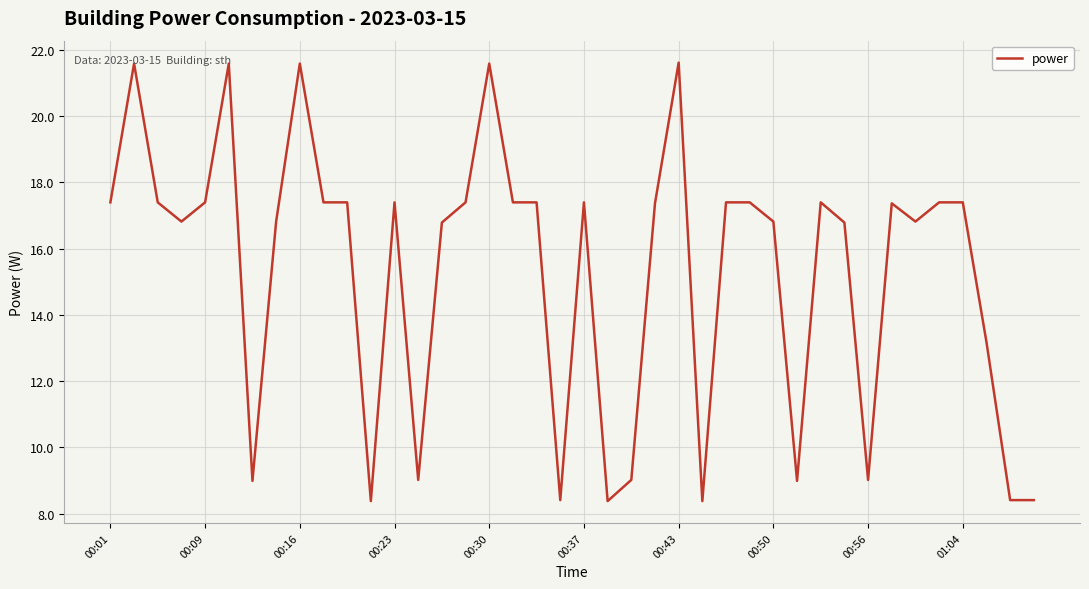

Count the number of values greater than 17.

22